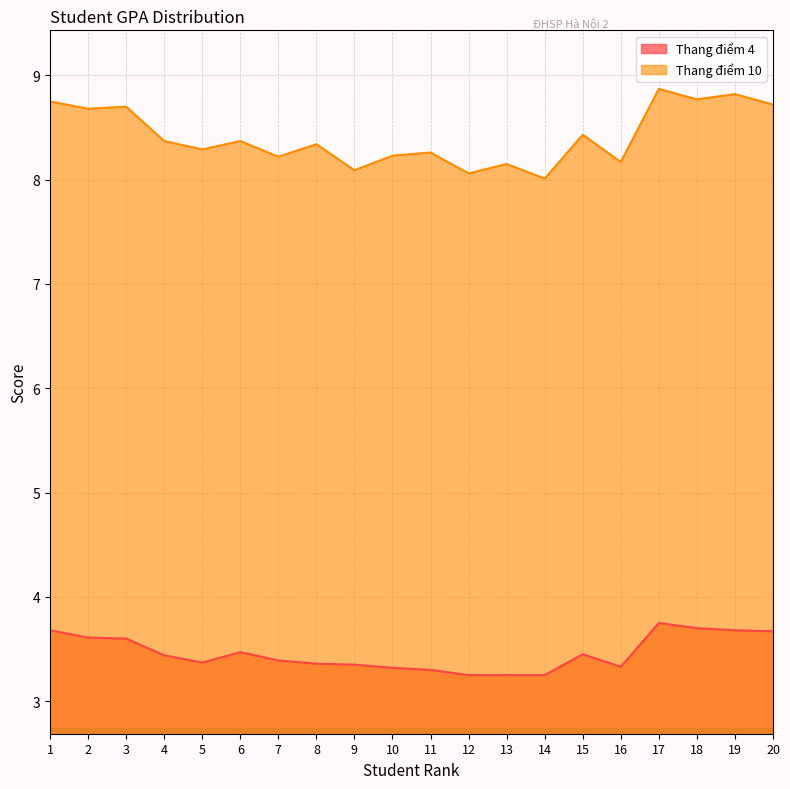

In Thang điểm 10, how many points are higher than both neighbors (excluding endpoints)?

8